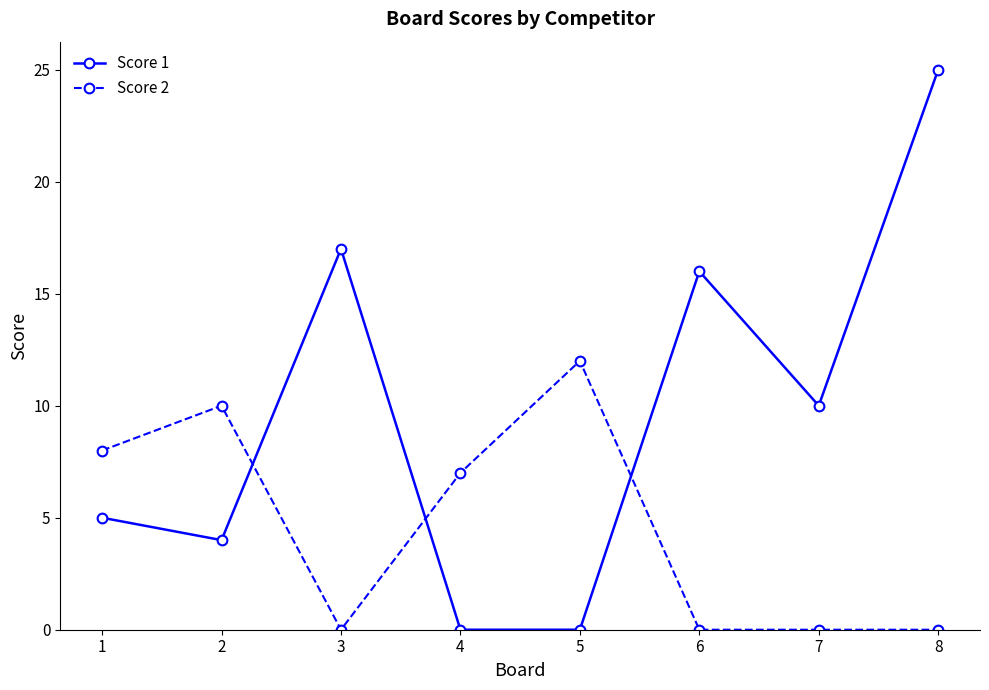

At 3, list the series in order from smallest to largest.

Score 2, Score 1